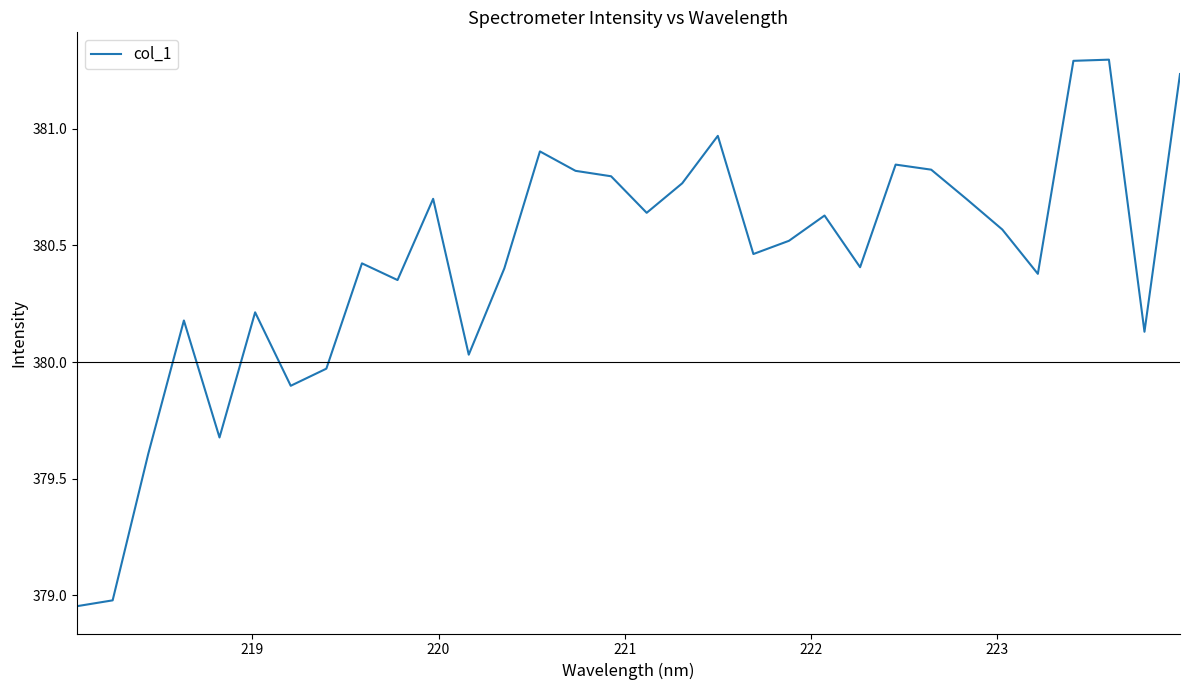

Is this an area chart (filled region under the line)?

No